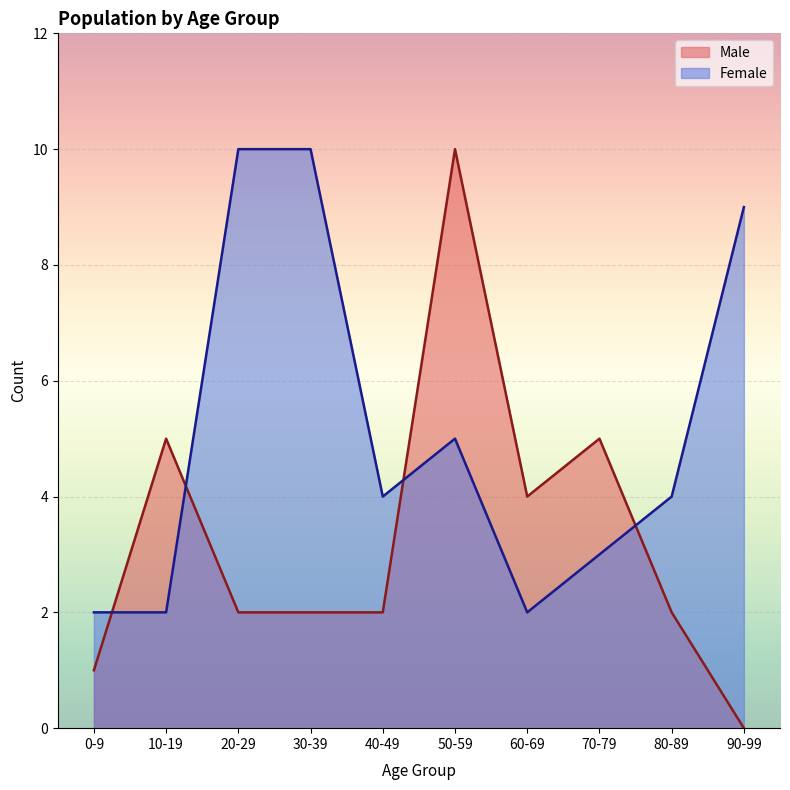

Read the Female value at 30-39.

10